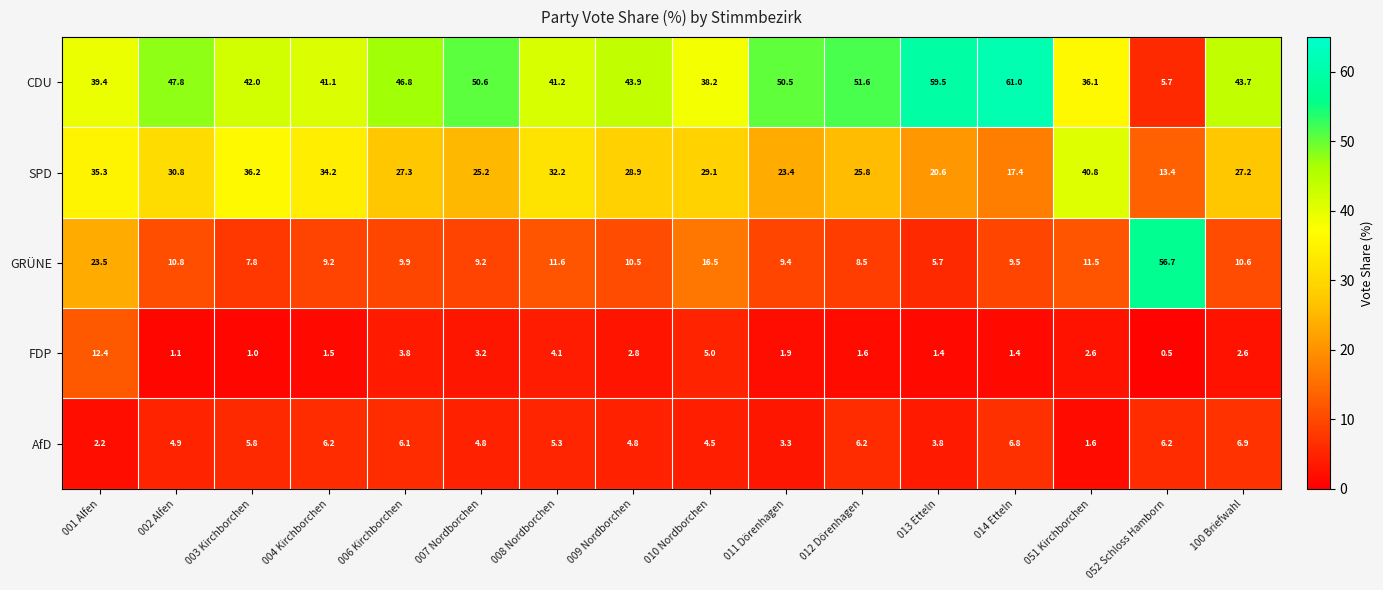

How many data points does each series have?

16